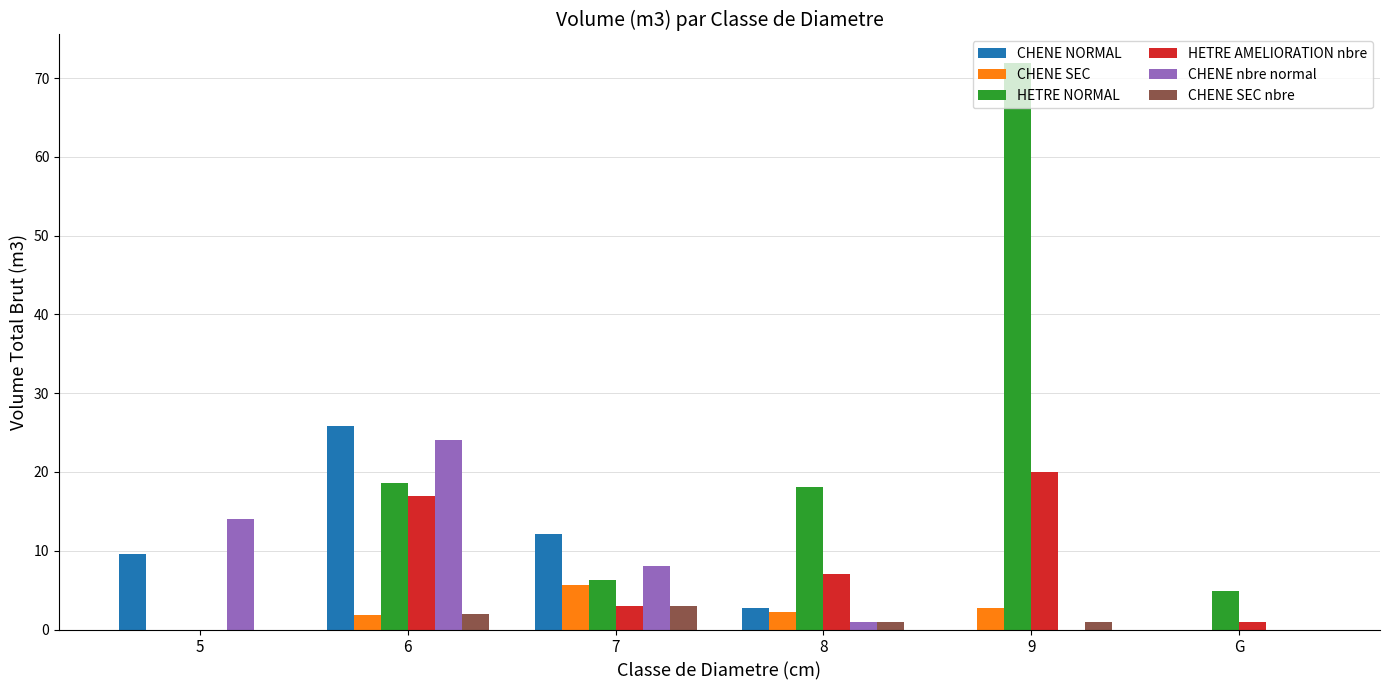

Which category has the highest value in the CHENE NORMAL series?

6